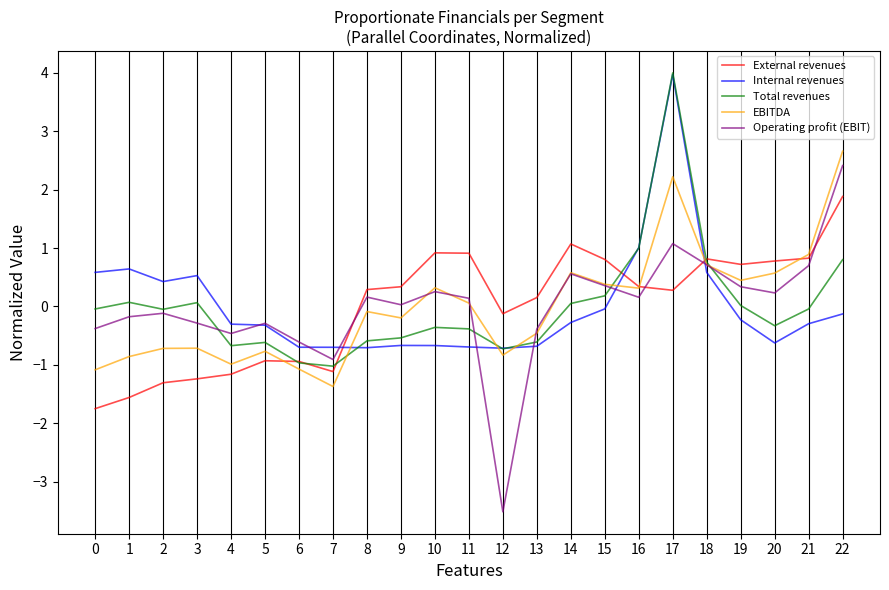

In Operating profit (EBIT), how many points are higher than both neighbors (excluding endpoints)?

6